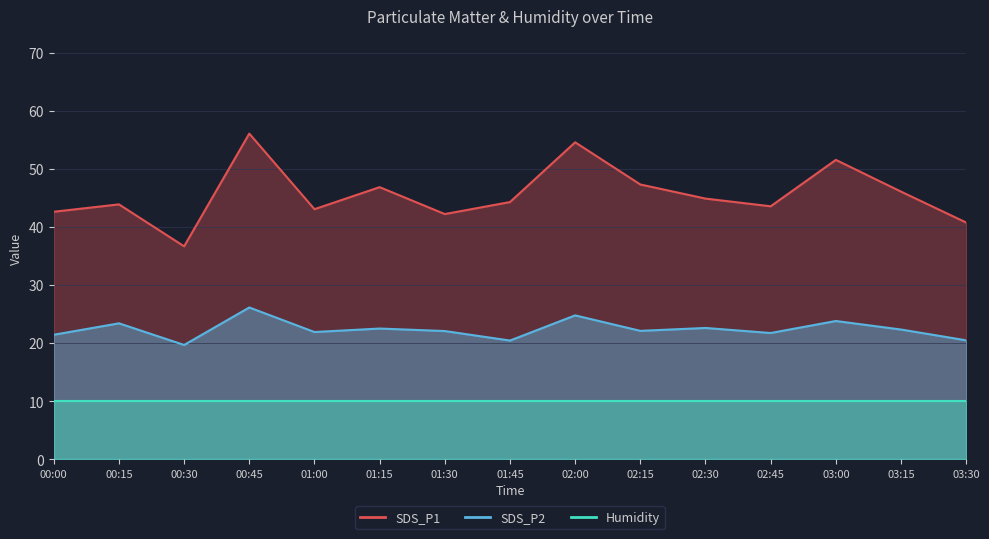

True or false: SDS_P1 has a value of 95.8 at 02:00.

False